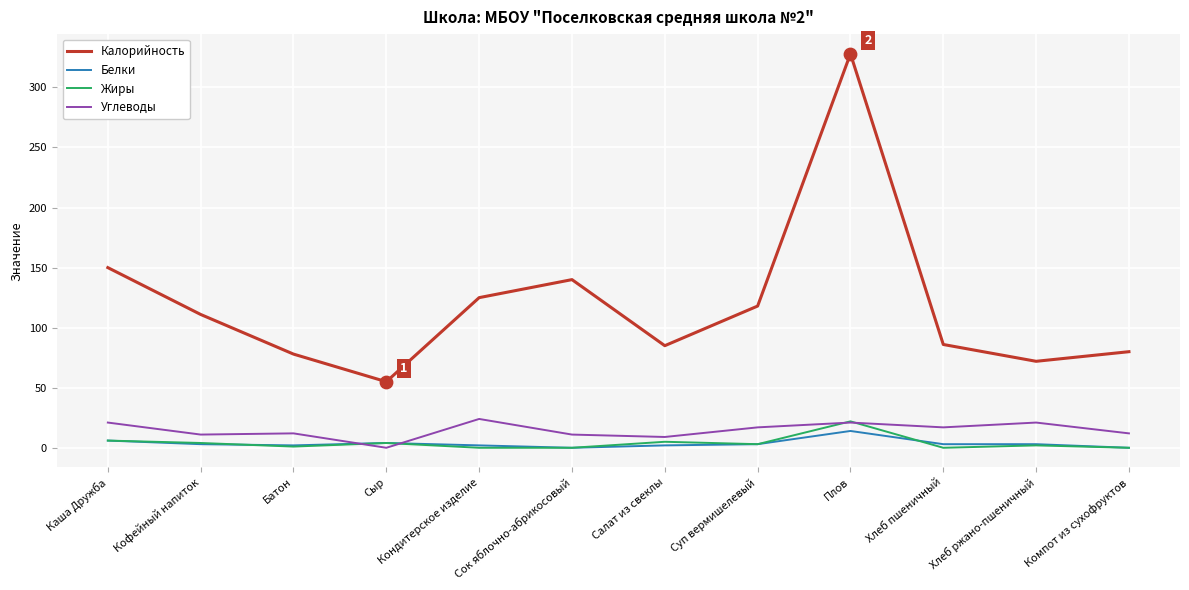

At how many categories does at least one series exceed 159?

1